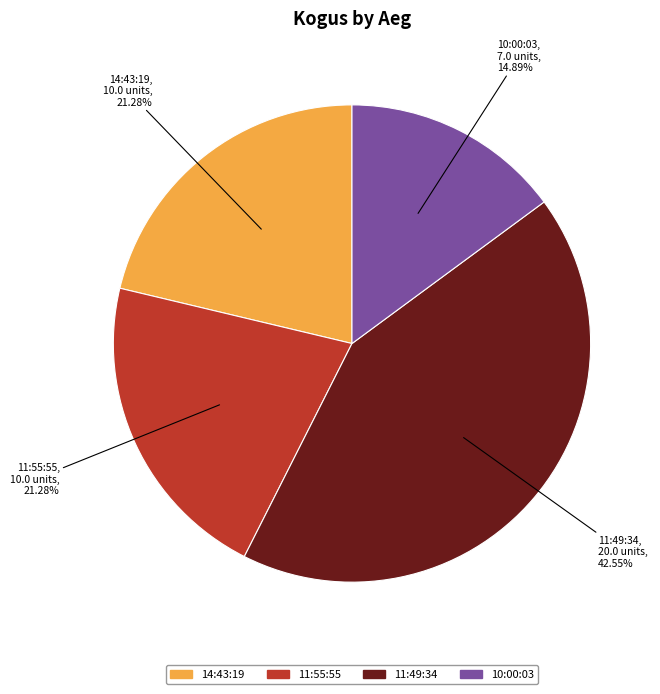

To the nearest percent, what is the average slice percentage?

25%